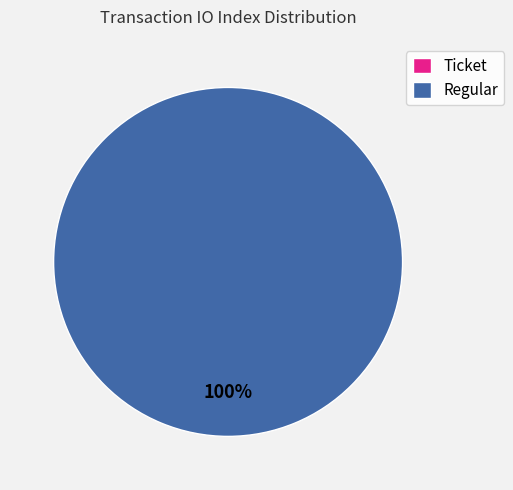

To the nearest percent, what portion does Regular (io_index=8) represent?

100%